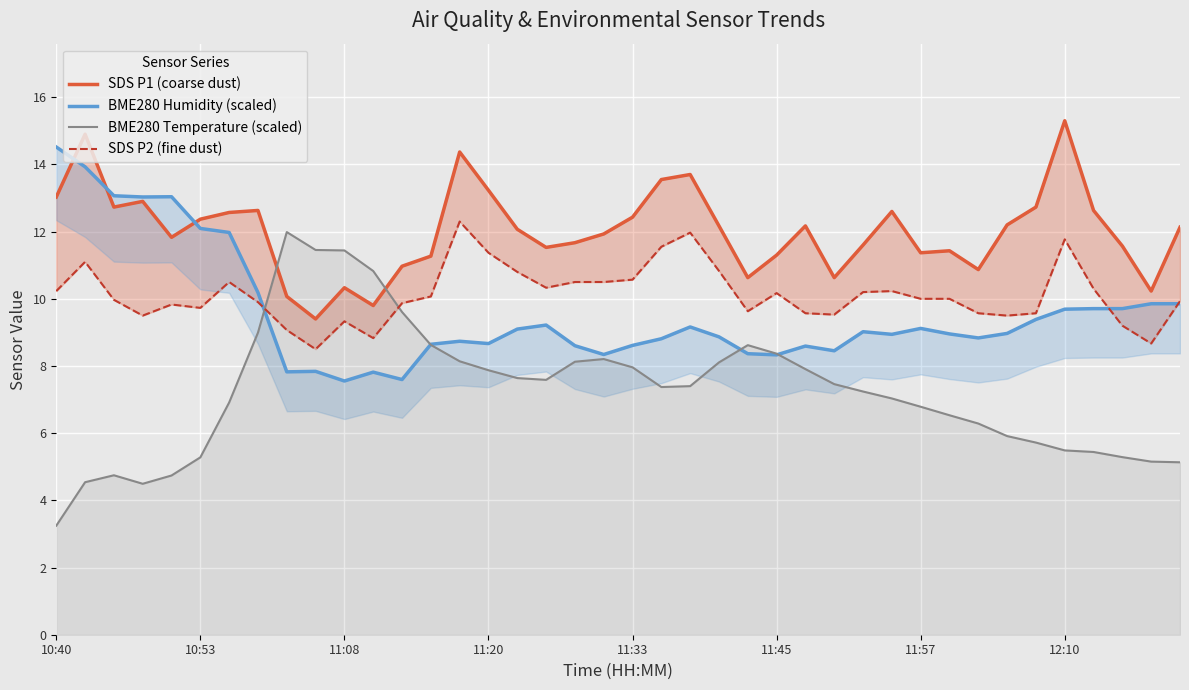

Which category has the lowest value in the BME280 Temperature (scaled) series?

10:40